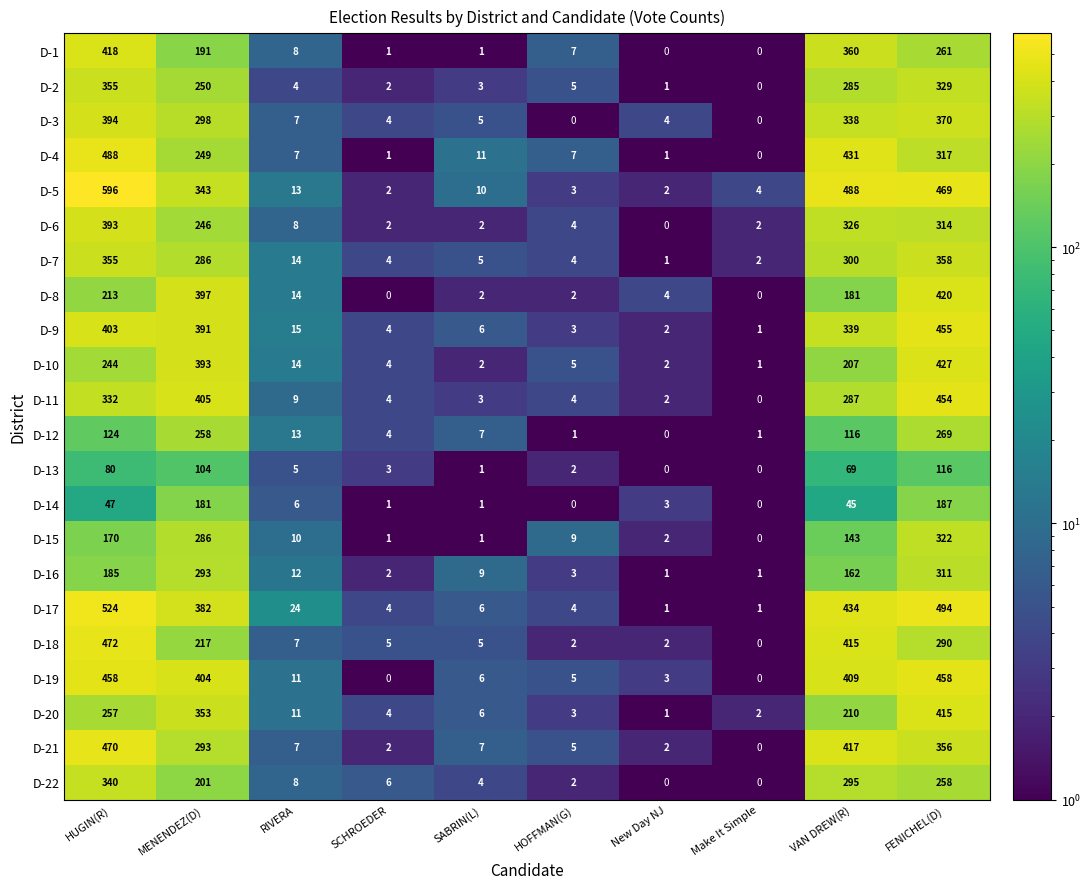

What is the difference between the D-2 values at SABRIN(L) and VAN DREW(R)?

282